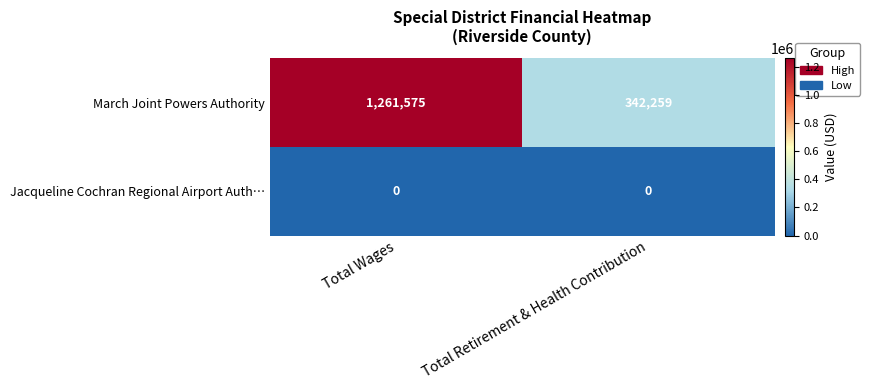

How many distinct data groups are displayed?

2